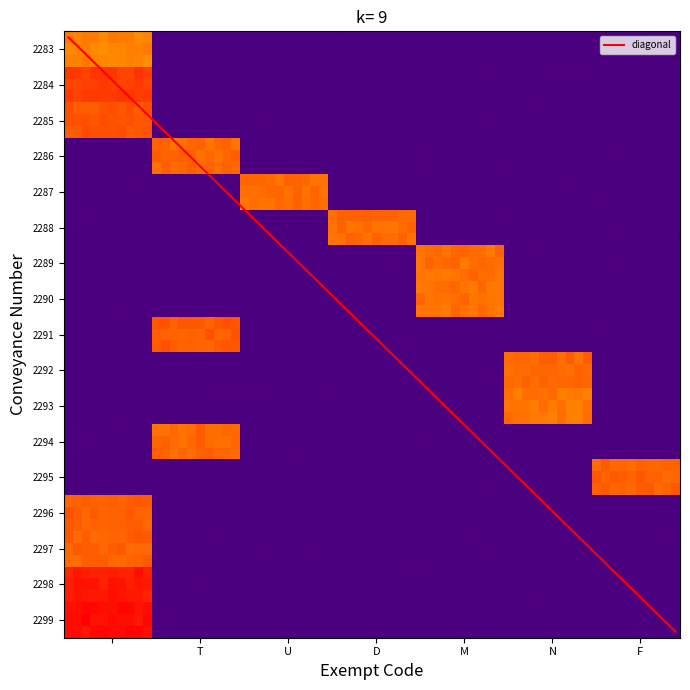

Reading right to left, list all the values displayed in this chart.

2283: F=0	N=0	M=0	D=0	U=0	T=0	=1391
2284: F=0	N=0	M=0	D=0	U=0	T=0	=1478
2285: F=0	N=0	M=0	D=0	U=0	T=0	=1448
2286: F=0	N=0	M=0	D=0	U=0	T=1422	=0
2287: F=0	N=0	M=0	D=0	U=1418	T=0	=0
2288: F=0	N=0	M=0	D=1420	U=0	T=0	=0
2289: F=0	N=0	M=1415	D=0	U=0	T=0	=0
2290: F=0	N=0	M=1413	D=0	U=0	T=0	=0
2291: F=0	N=0	M=0	D=0	U=0	T=1439	=0
2292: F=0	N=1426	M=0	D=0	U=0	T=0	=0
2293: F=0	N=1408	M=0	D=0	U=0	T=0	=0
2294: F=0	N=0	M=0	D=0	U=0	T=1424	=0
2295: F=1431	N=0	M=0	D=0	U=0	T=0	=0
2296: F=0	N=0	M=0	D=0	U=0	T=0	=1437
2297: F=0	N=0	M=0	D=0	U=0	T=0	=1429
2298: F=0	N=0	M=0	D=0	U=0	T=0	=1520
2299: F=0	N=0	M=0	D=0	U=0	T=0	=1538